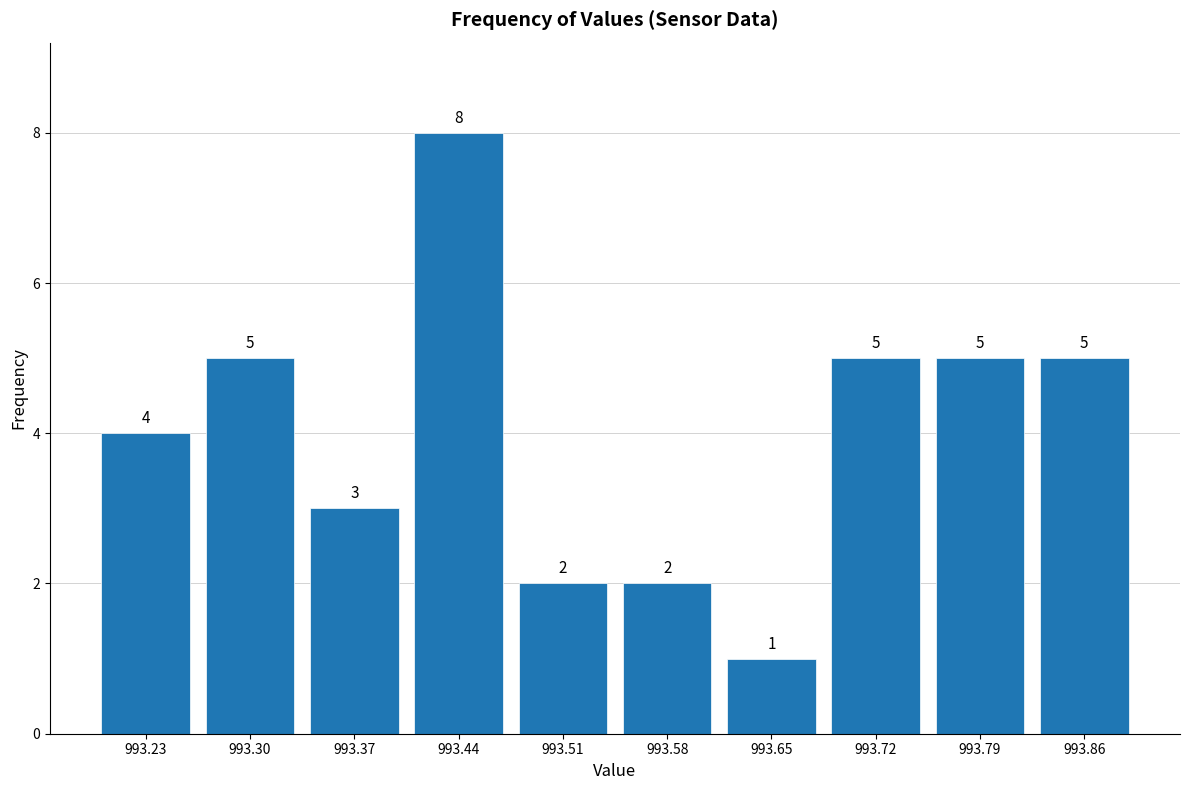

Reading left to right, list every bar in this chart as the range it spans on the x-axis followed by its height. The bar edges are not printed on the chart, so give them approximately, as read against the axis.

993.190 to 993.261: 4
993.261 to 993.332: 5
993.332 to 993.403: 3
993.403 to 993.474: 8
993.474 to 993.545: 2
993.545 to 993.616: 2
993.616 to 993.687: 1
993.687 to 993.758: 5
993.758 to 993.829: 5
993.829 to 993.900: 5